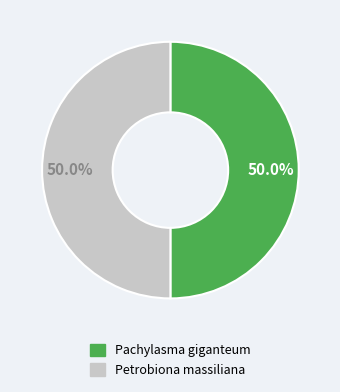

Is the sum of Petrobiona massiliana and Pachylasma giganteum greater than half?

Yes